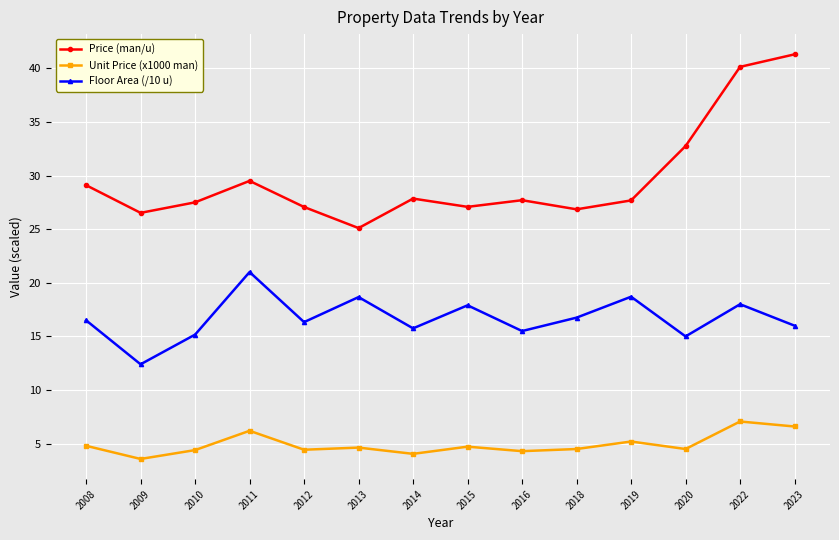

Count the number of categories in the chart.

14